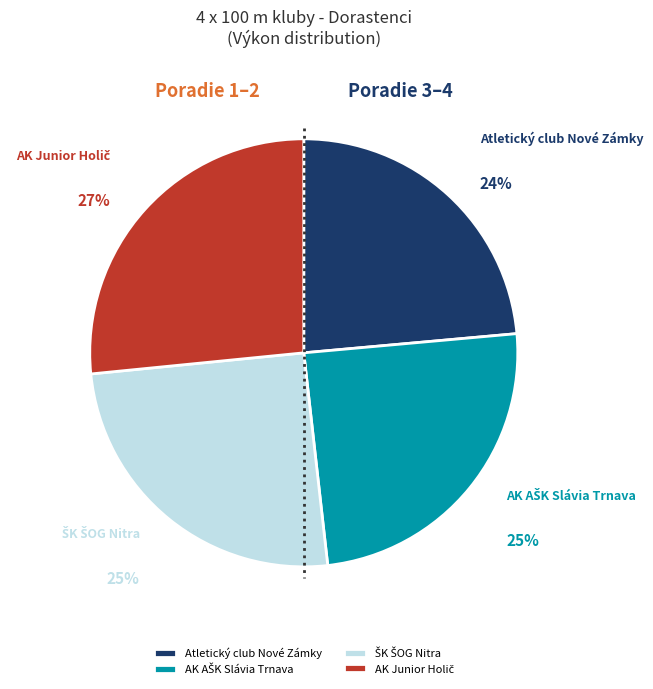

Does any single category account for the majority?

No